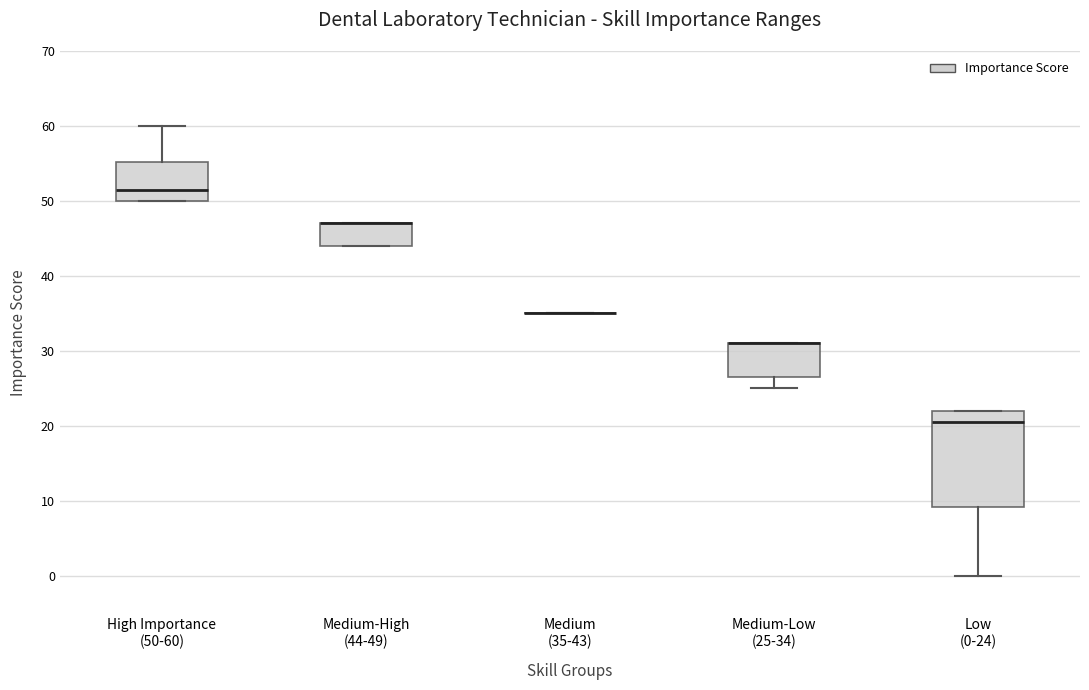

Where does the median line of the box for Low (0-24) sit on the y-axis? The values are not printed on the chart, so give them approximately, as read against the axis.

21